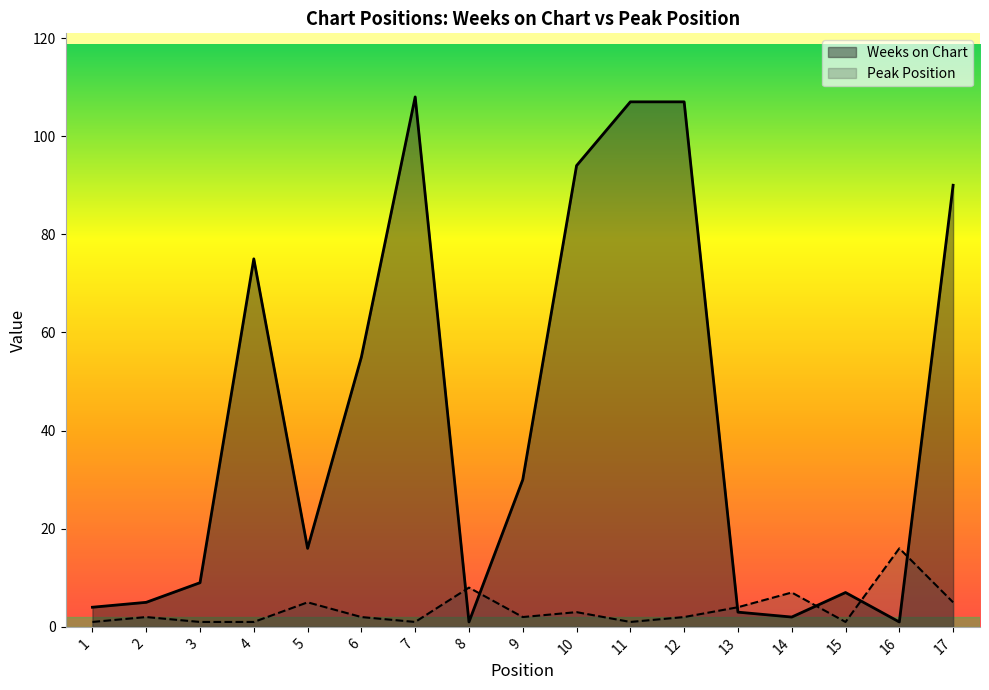

Is the value of Peak Position at 1 greater than the value of Weeks on Chart at 1?

No